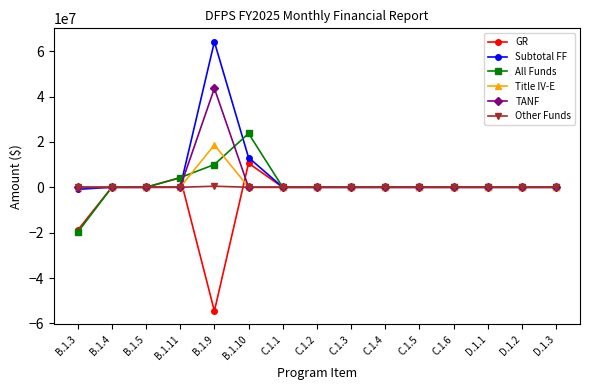

What is the difference between the maximum and second lowest values in the Subtotal FF series?

64116440